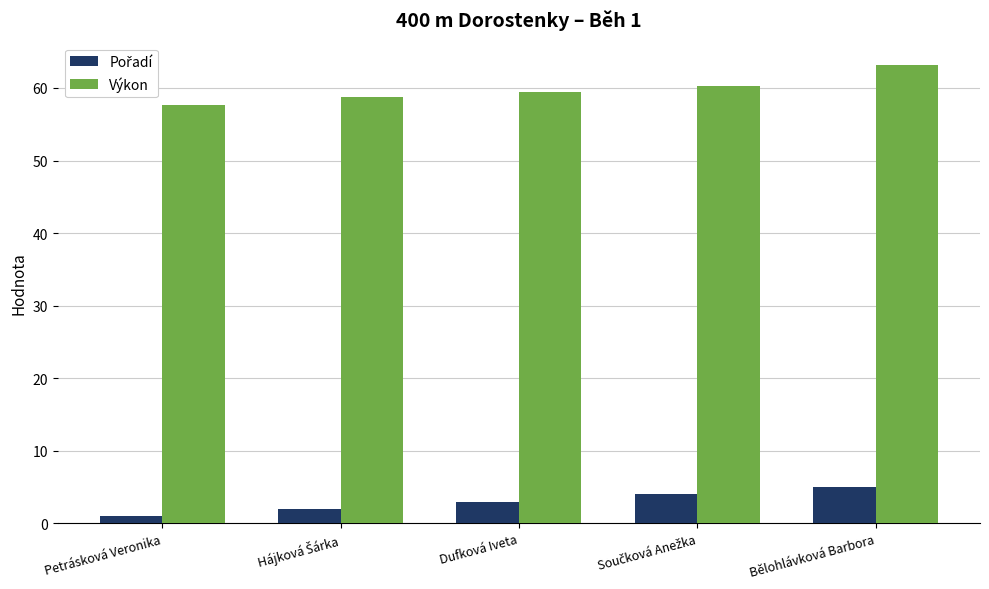

Is it true that Výkon equals 59.4 at Dufková Iveta?

True